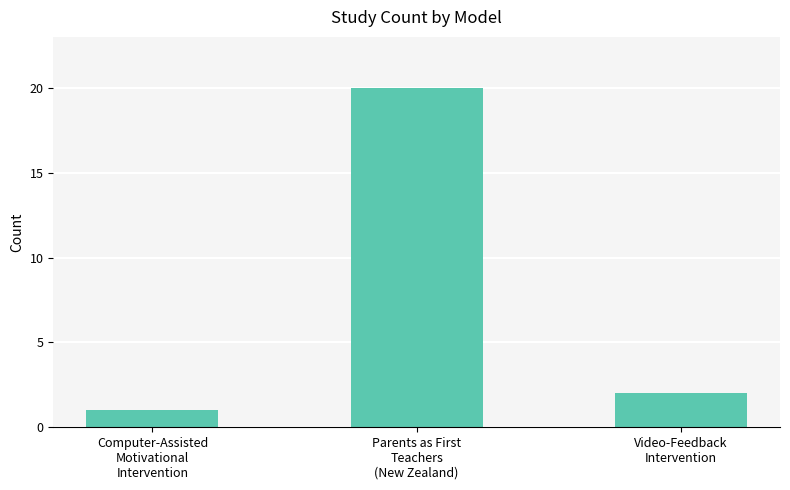

Which category has the highest value across all series?

Parents as First
Teachers
(New Zealand)